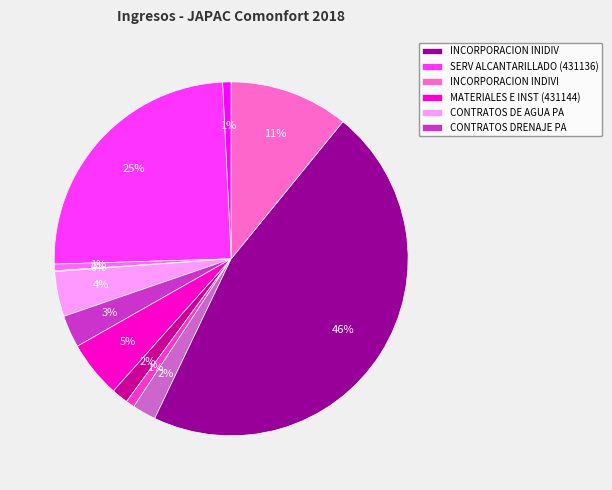

To the nearest percent, what is the average slice percentage?

8%